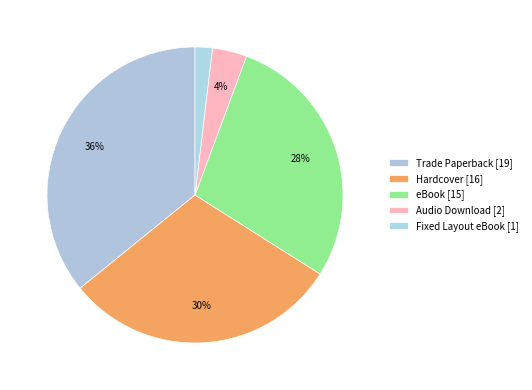

Count the number of slices in the pie.

5